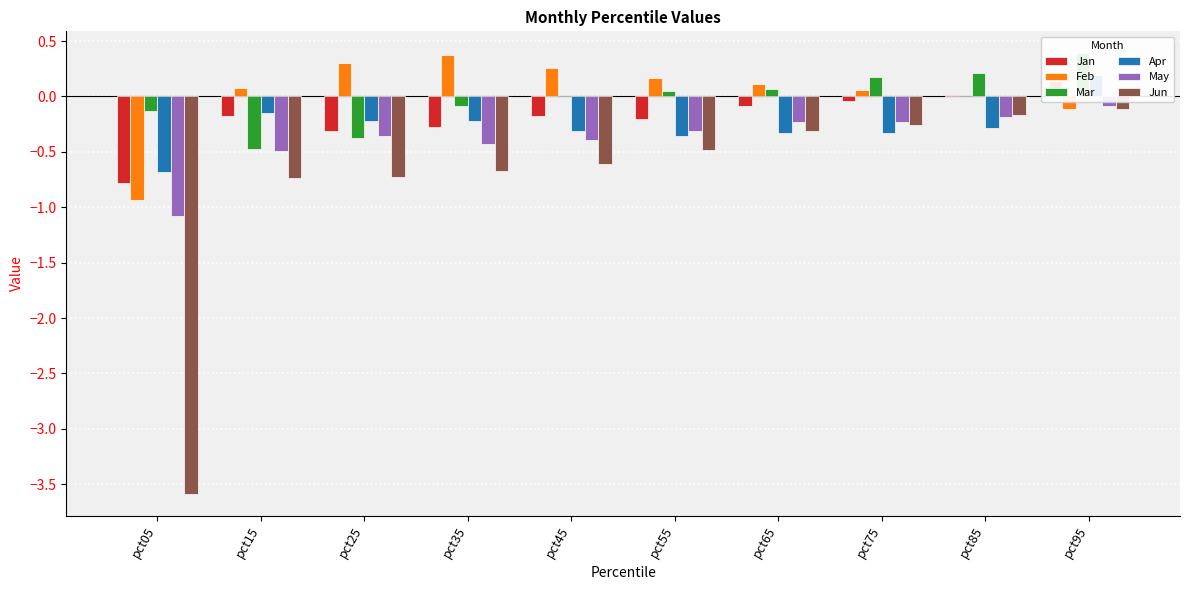

What is the maximum value shown in the chart?

0.4